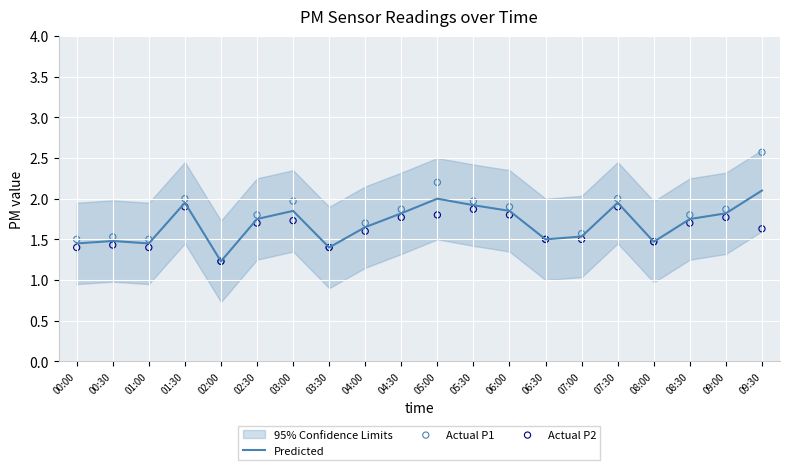

At how many categories does at least one series exceed 2?

2